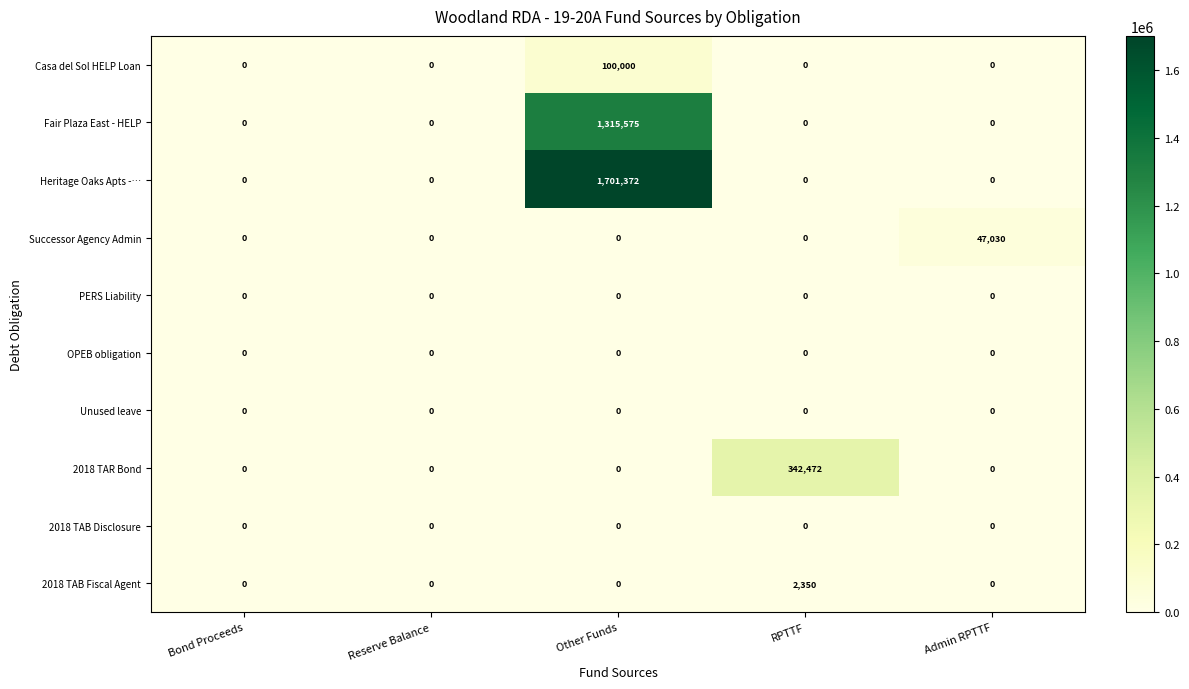

What is the highest value of the Heritage Oaks Apts -… series?

1701372